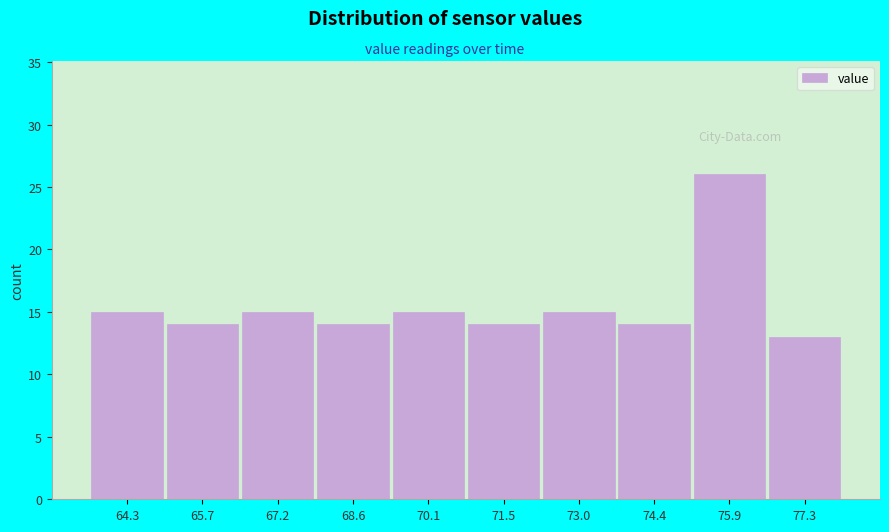

Reading left to right, extract all data points from this chart.

15	14	15	14	15	14	15	14	26	13